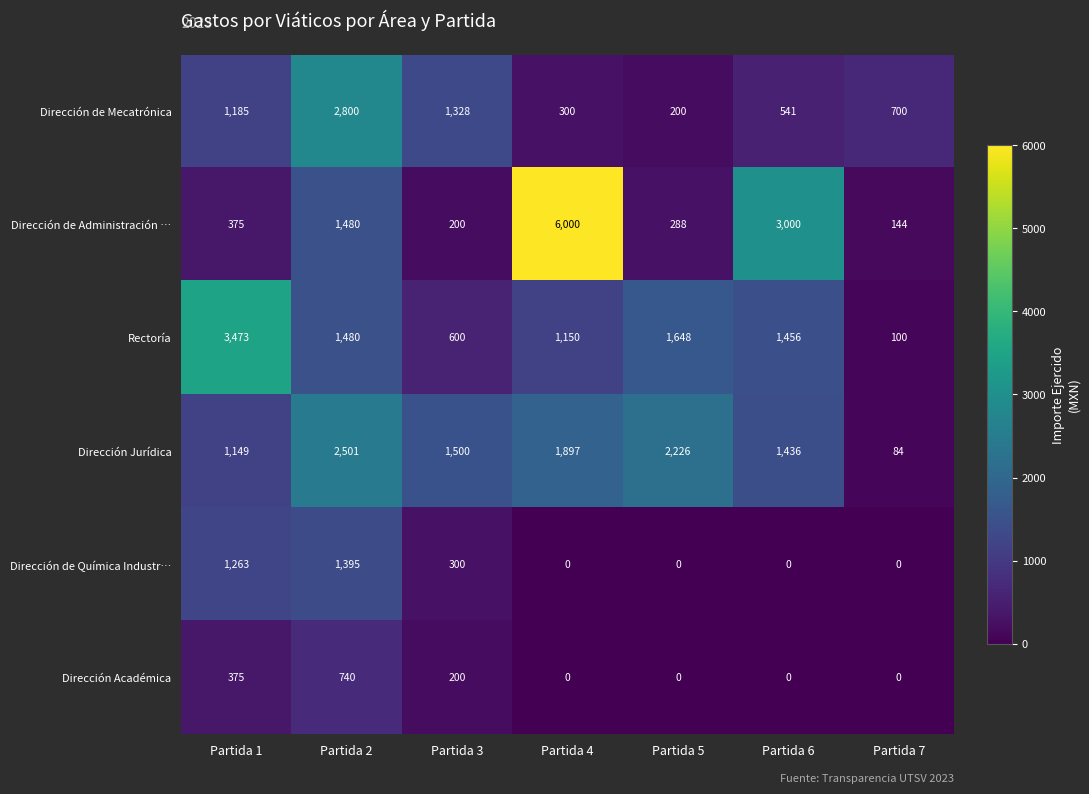

Is it true that Dirección de Administración … equals 375 at Partida 1?

True